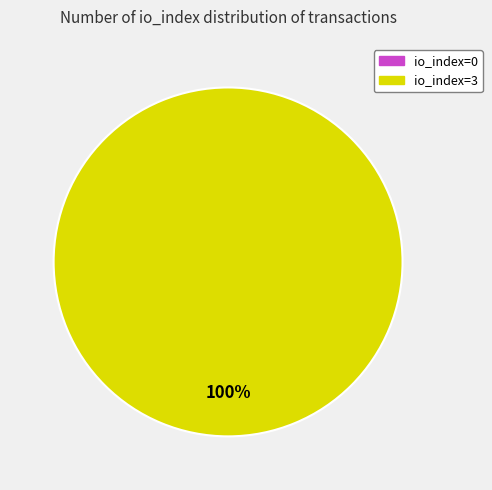

The io_index=0 slice represents 0% of the pie. True or false?

True